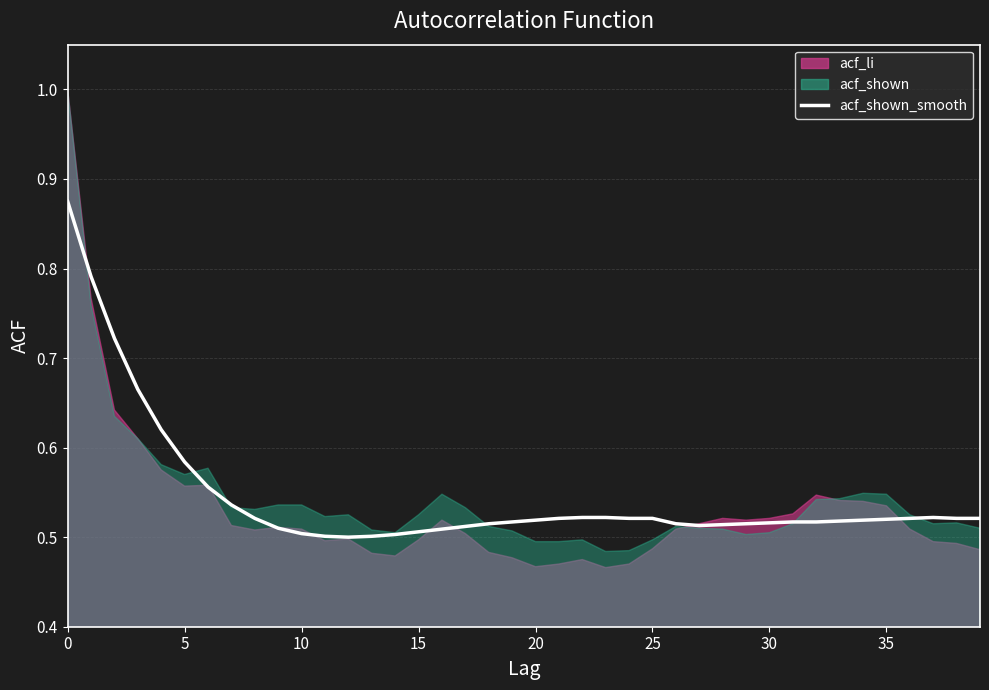

What is the approximate value at 17?

0.5